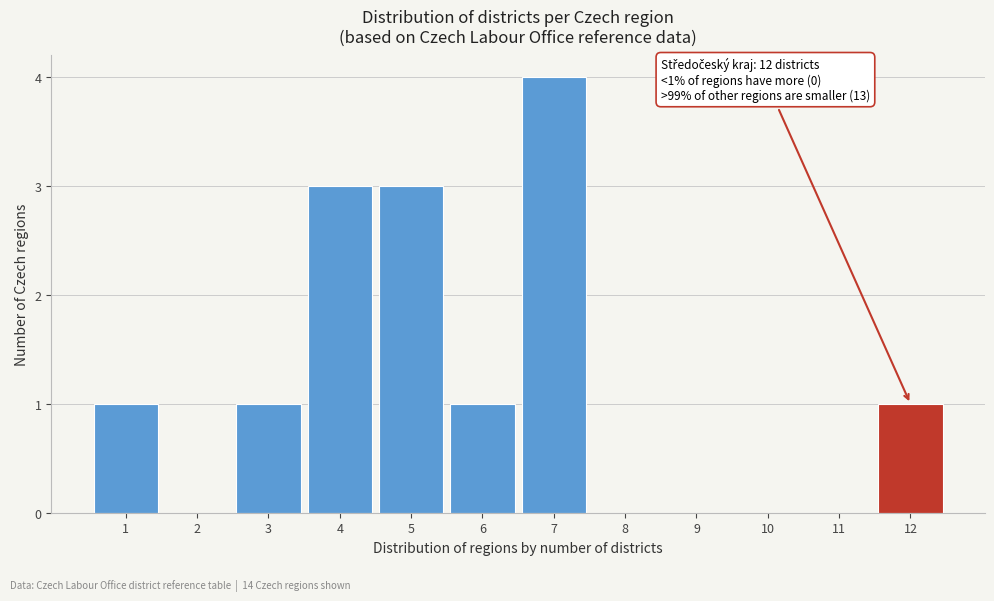

Reading right to left, extract all data points from this chart.

12=1	11=0	10=0	9=0	8=0	7=4	6=1	5=3	4=3	3=1	2=0	1=1